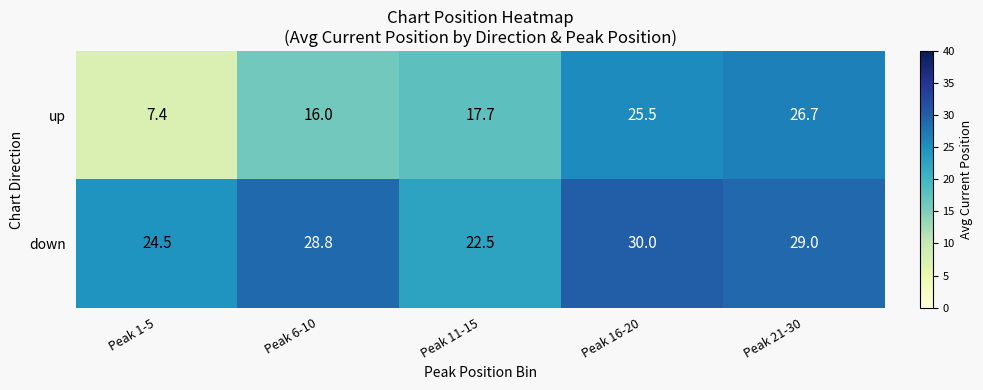

The down series shows 29.0 at Peak 21-30. True or false?

True